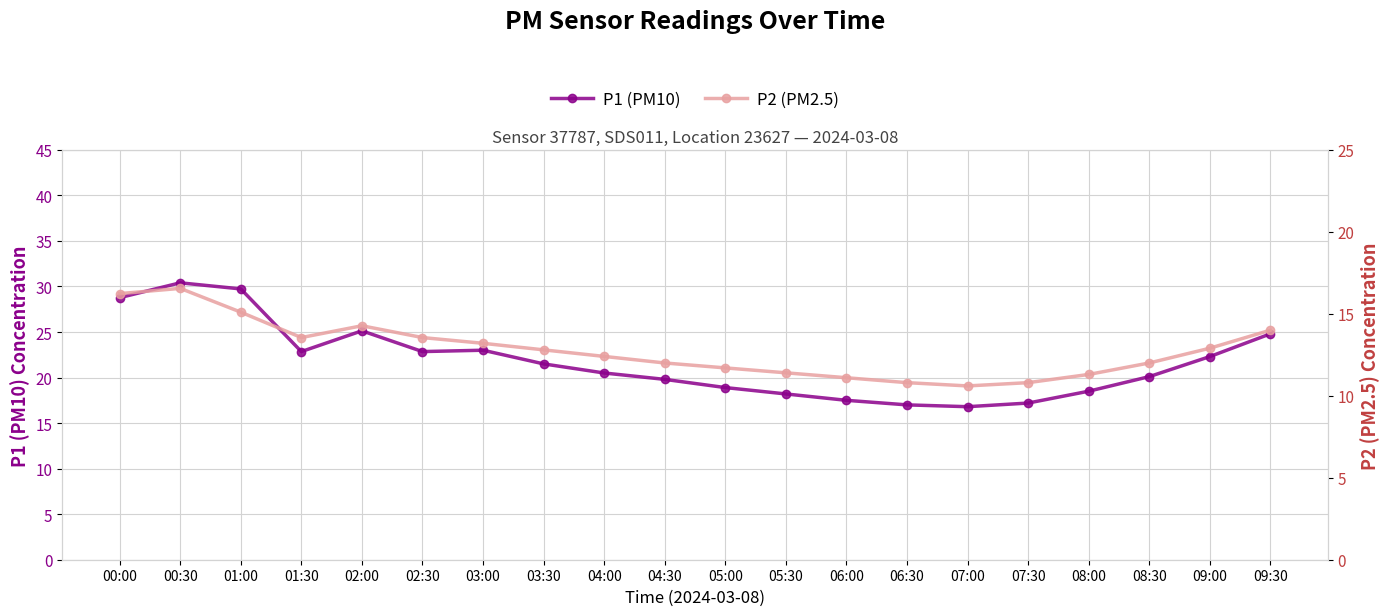

What position from the right is 07:30?

5